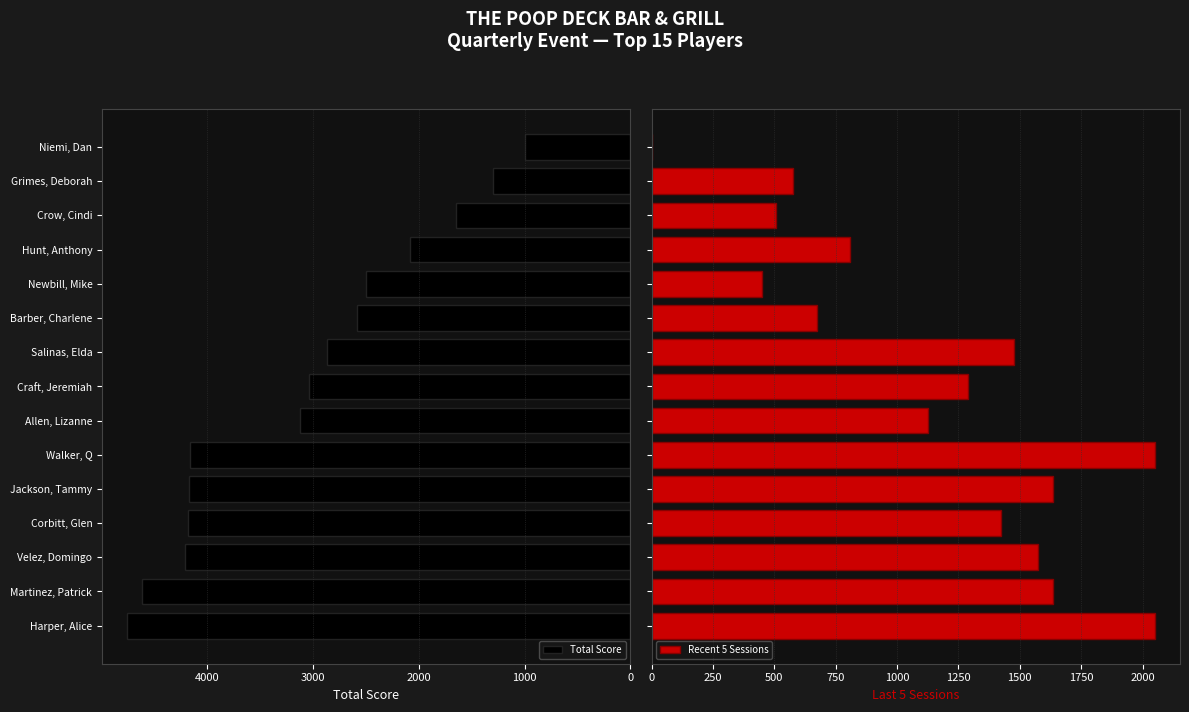

True or false: Total Score has a value of 1285 at Velez, Domingo.

False